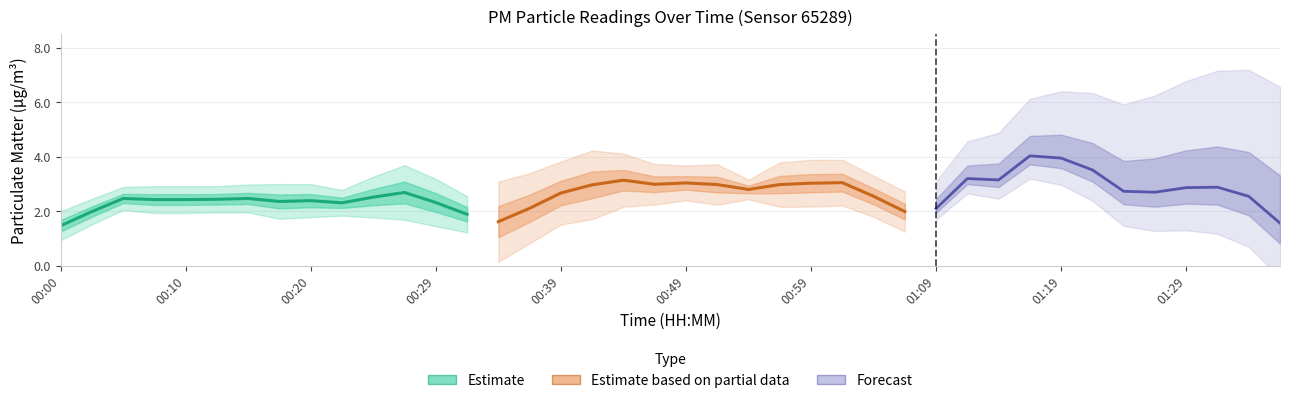

What is the difference between the P2 values at 00:05 and 01:09?

0.6